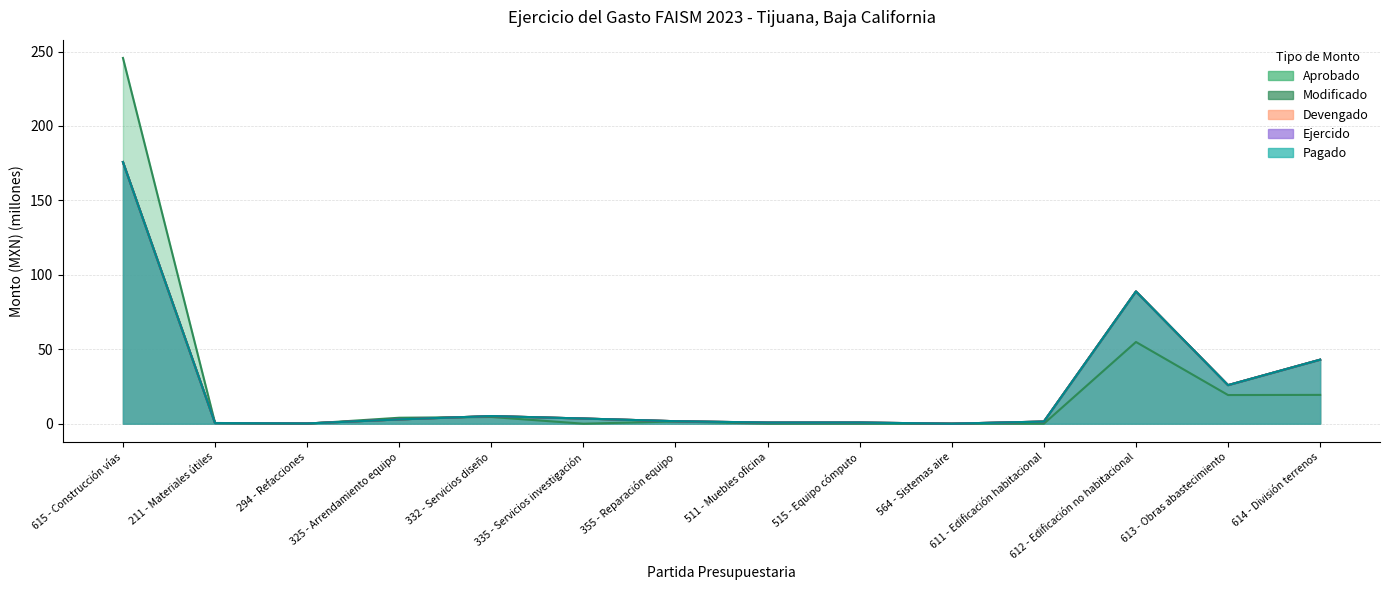

Which series has the largest range (max minus min)?

Aprobado